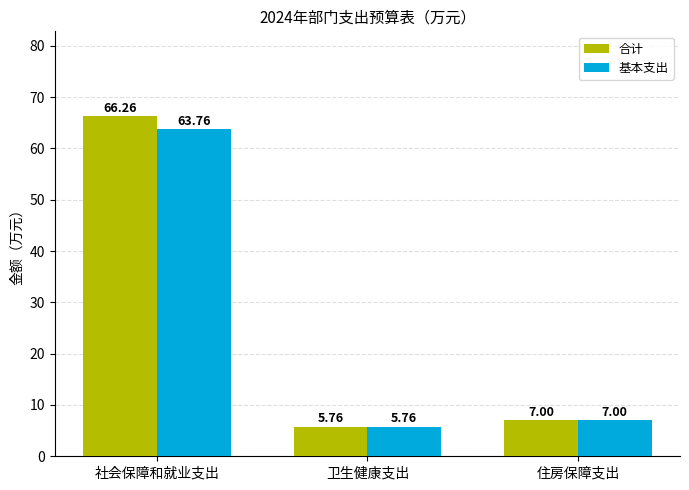

List the series in order of their peak value, highest first.

合计, 基本支出